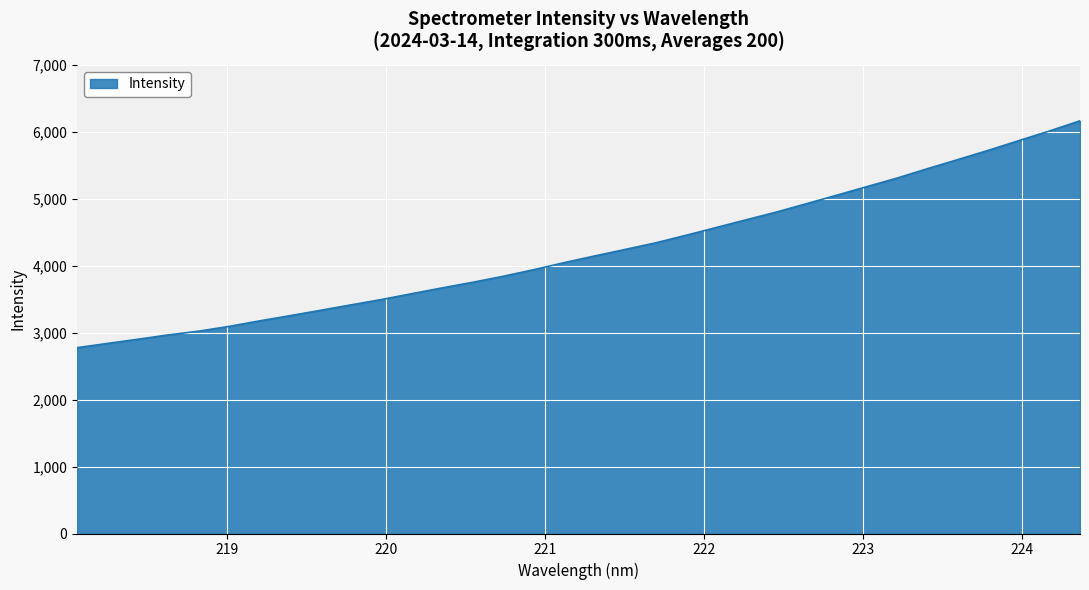

What is the difference between the maximum and second lowest values?

3324.5